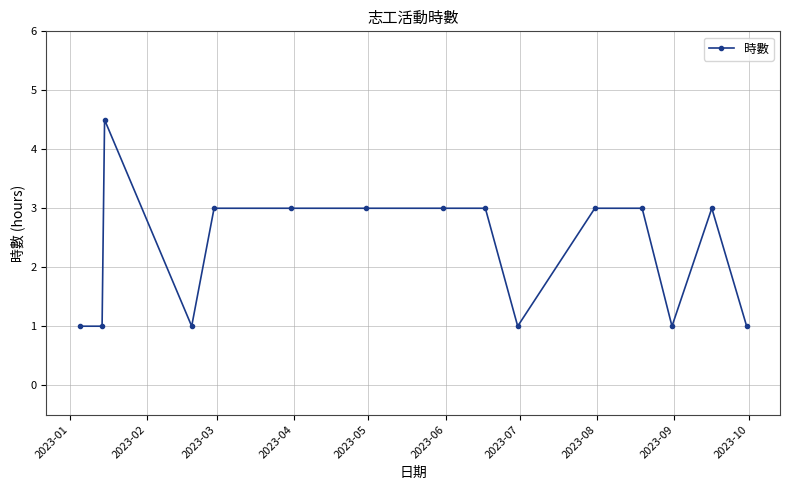

Does the chart display data point markers on the line(s)?

Yes